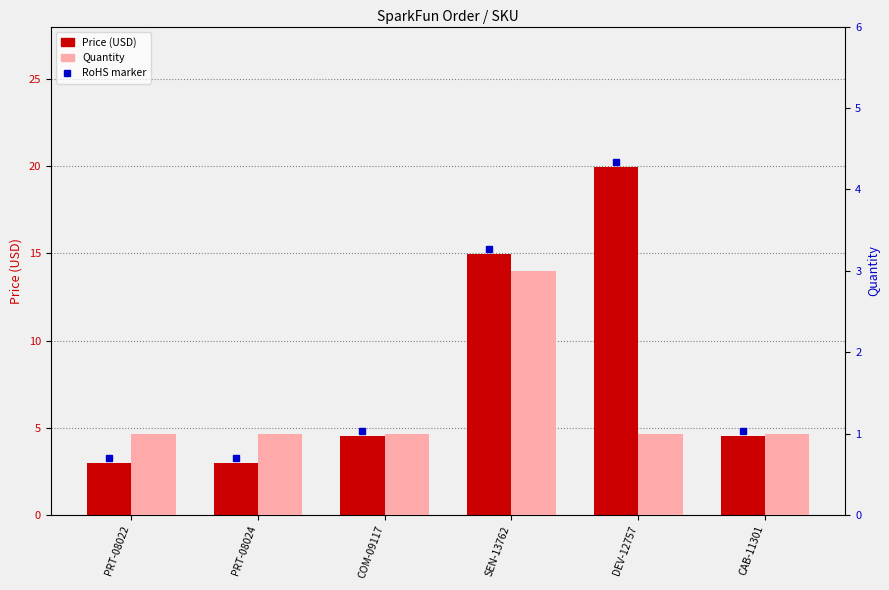

Is the value of Quantity at SEN-13762 greater than the value of Price (USD) at PRT-08022?

Yes